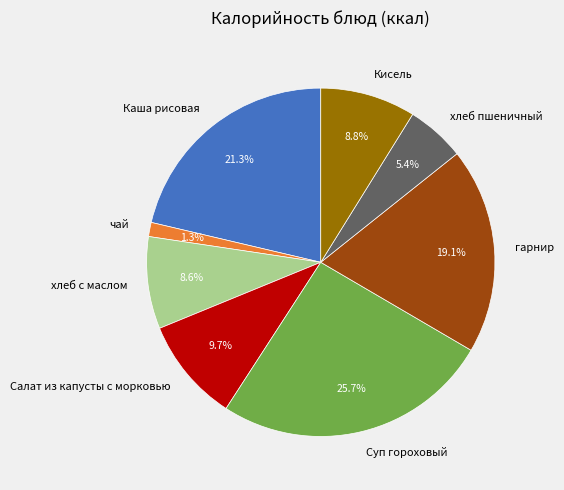

To the nearest percent, what is the difference between the Суп гороховый and чай slice percentages?

24%